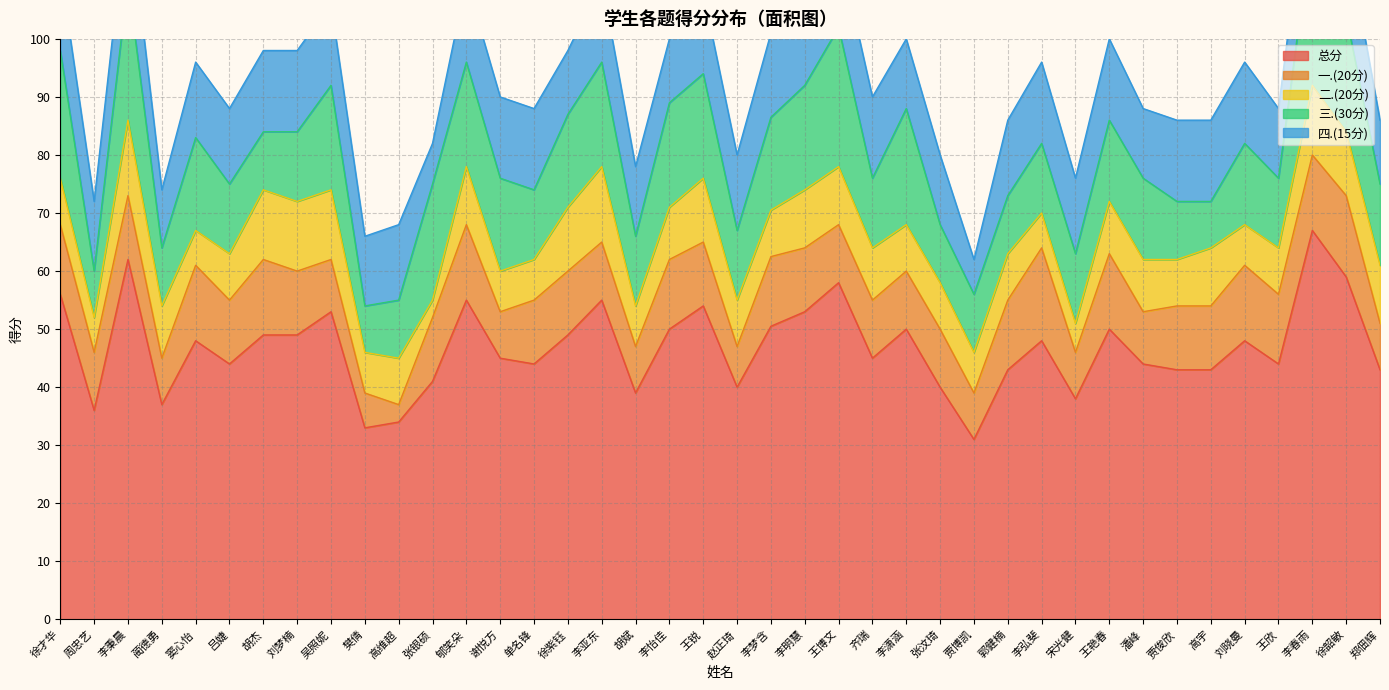

True or false: 三.(30分) and 二.(20分) cross at least once.

True